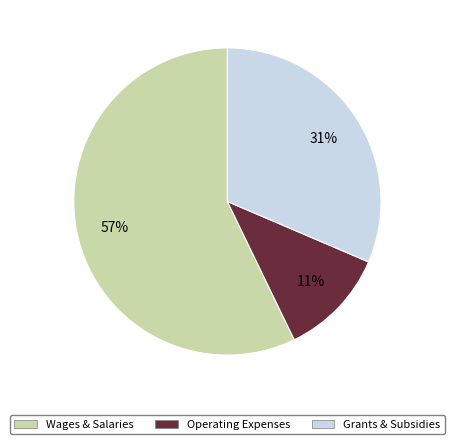

How many slices are in this pie chart?

3